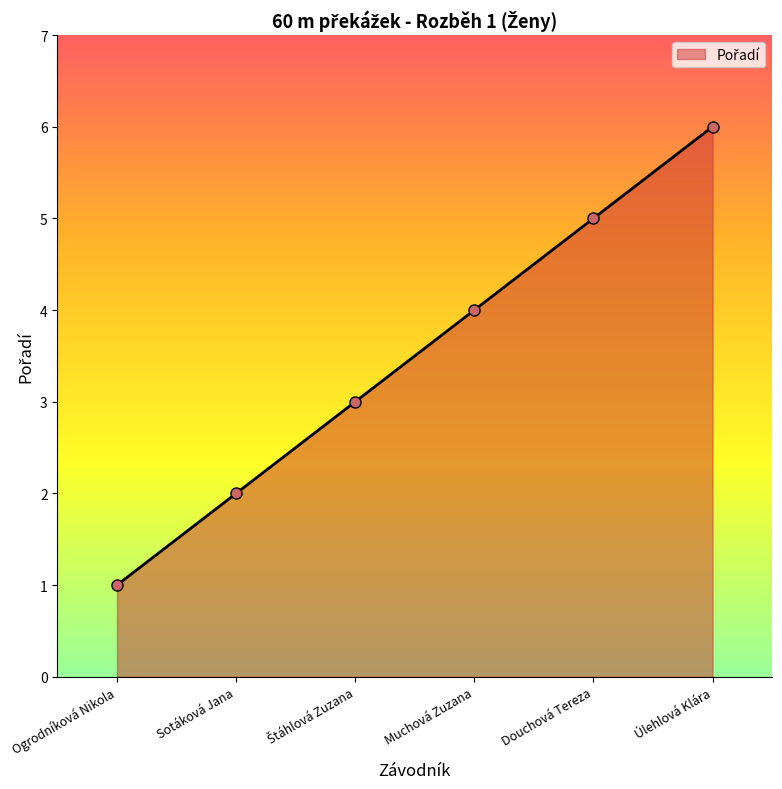

What is the ratio of the value at Douchová Tereza to the value at Ogrodníková Nikola?

5.0